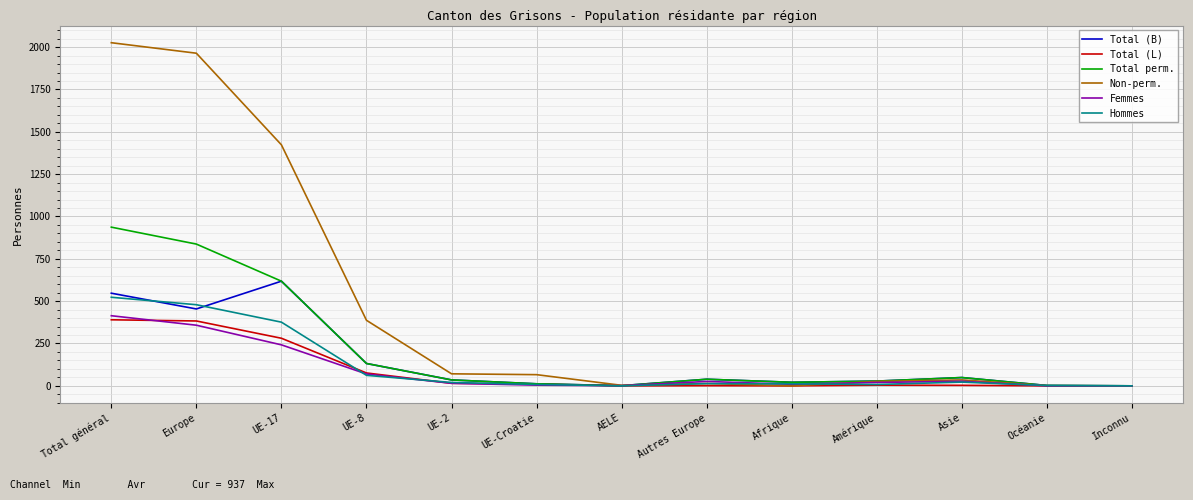

True or false: Total (L) has a value of 192 at Océanie.

False